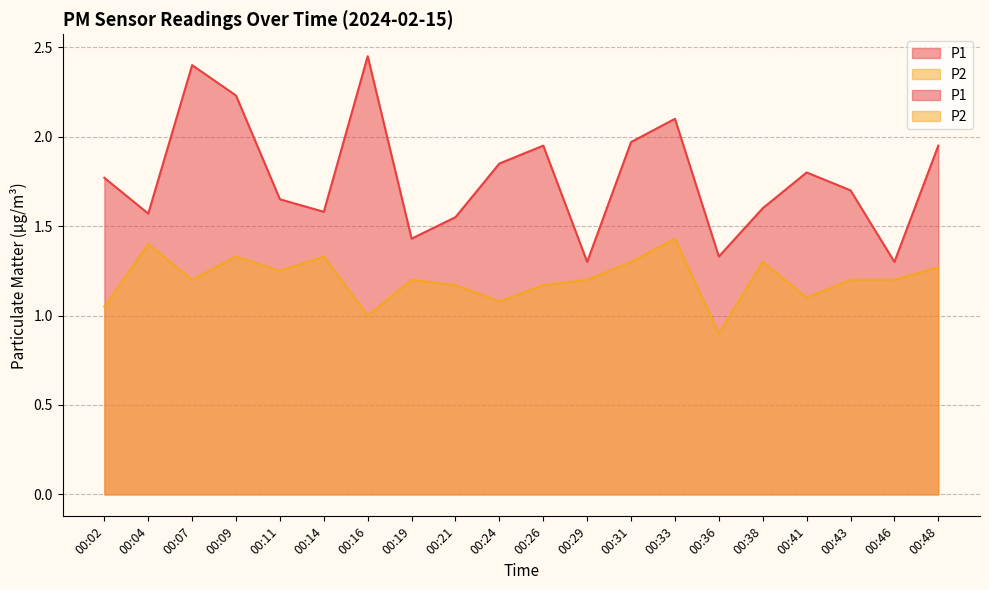

At which category is the sum across all series the highest?

00:07